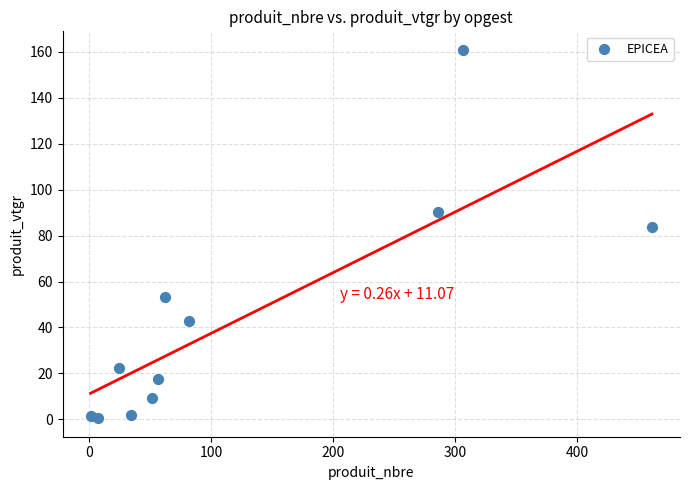

What is the range of Y values (max minus min)?

160.5